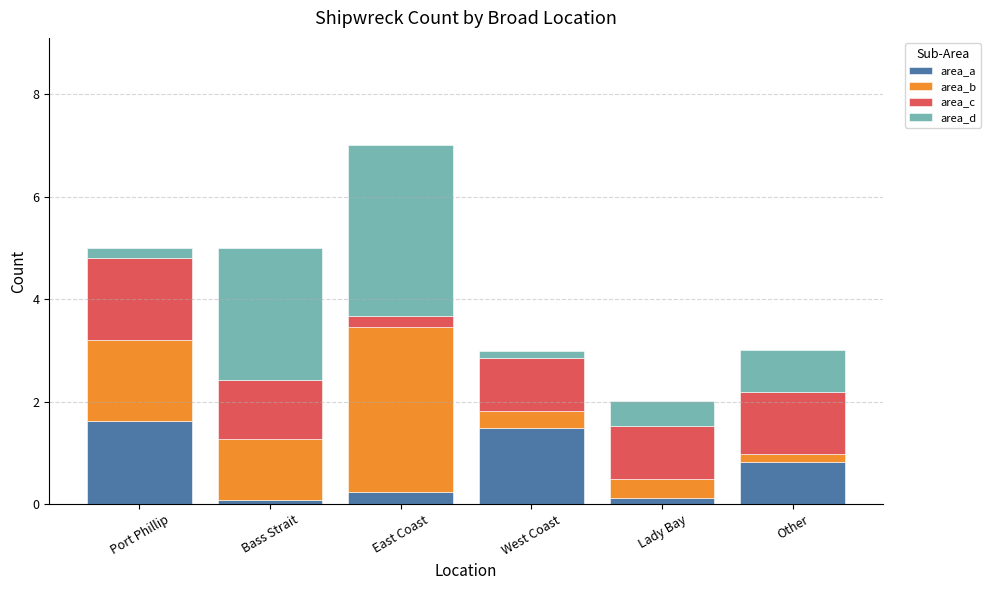

What is the highest value of the area_a series?

1.6